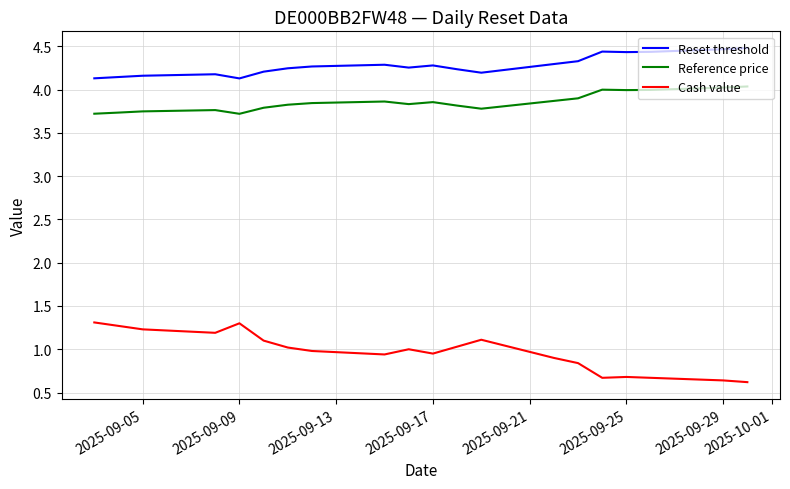

True or false: Cash value has more than 2 interior local peaks.

True